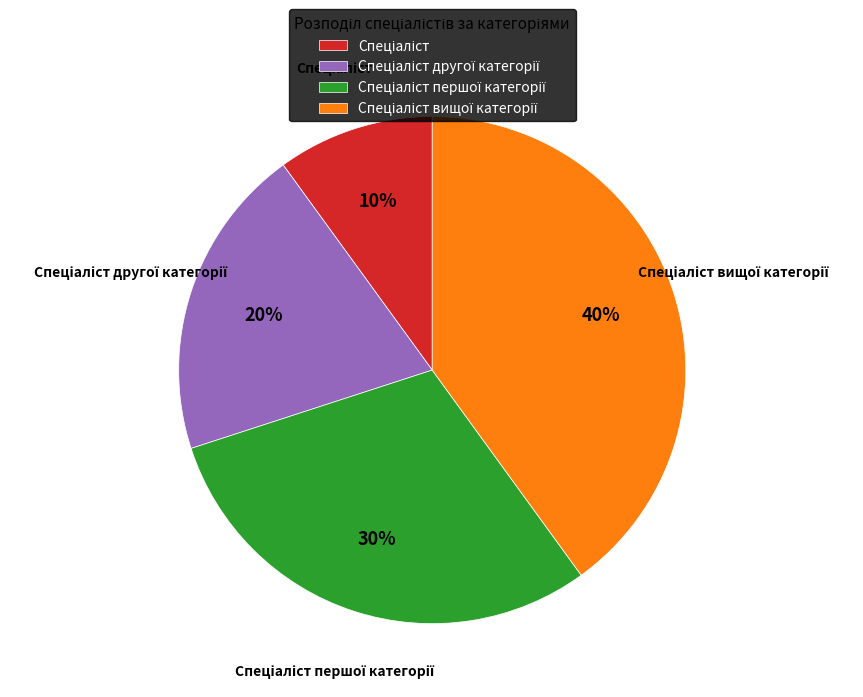

To the nearest percent, what is the average slice percentage?

25%